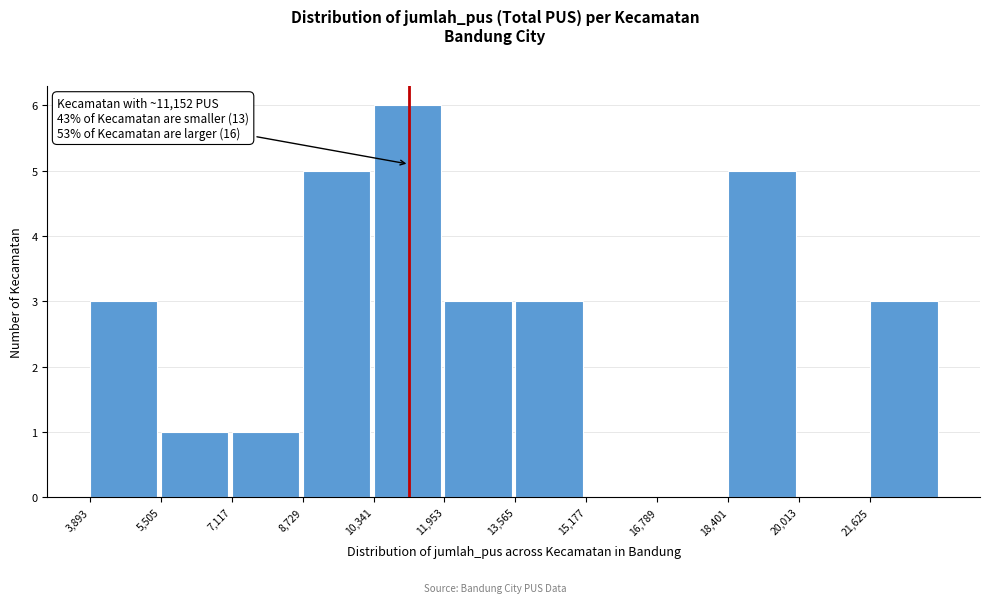

Which range on the x-axis has the tallest bar?

10400 to 12000